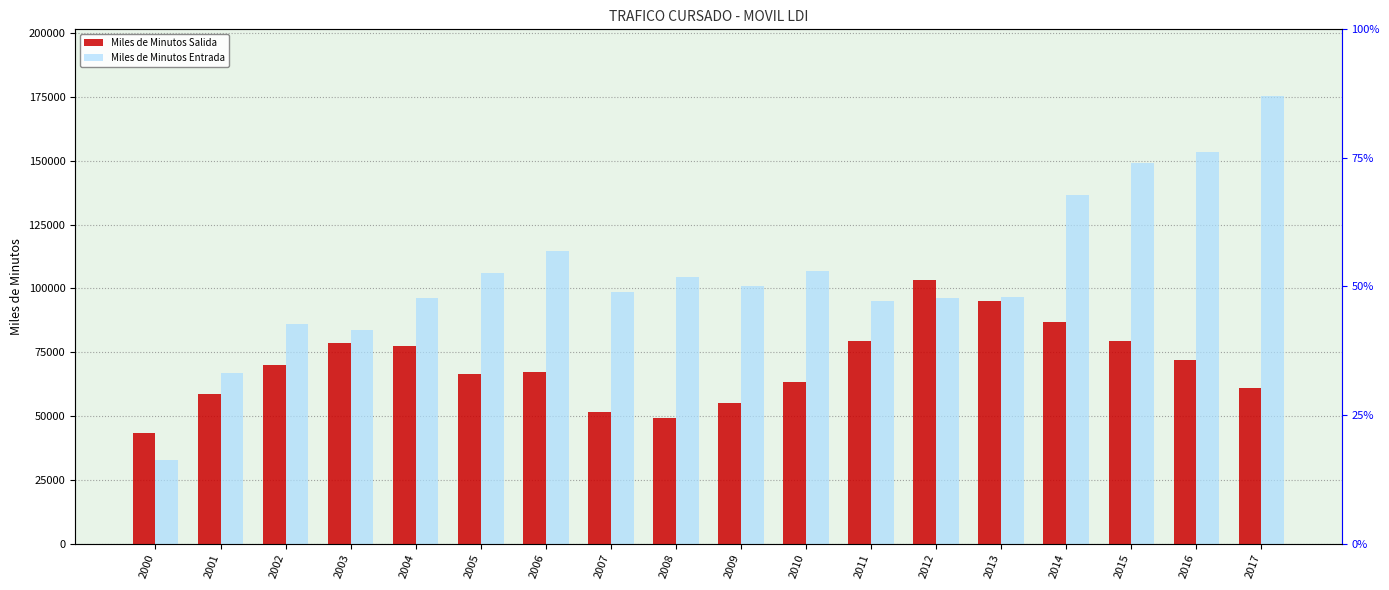

Which series has the largest total across all categories?

Miles de Minutos Entrada